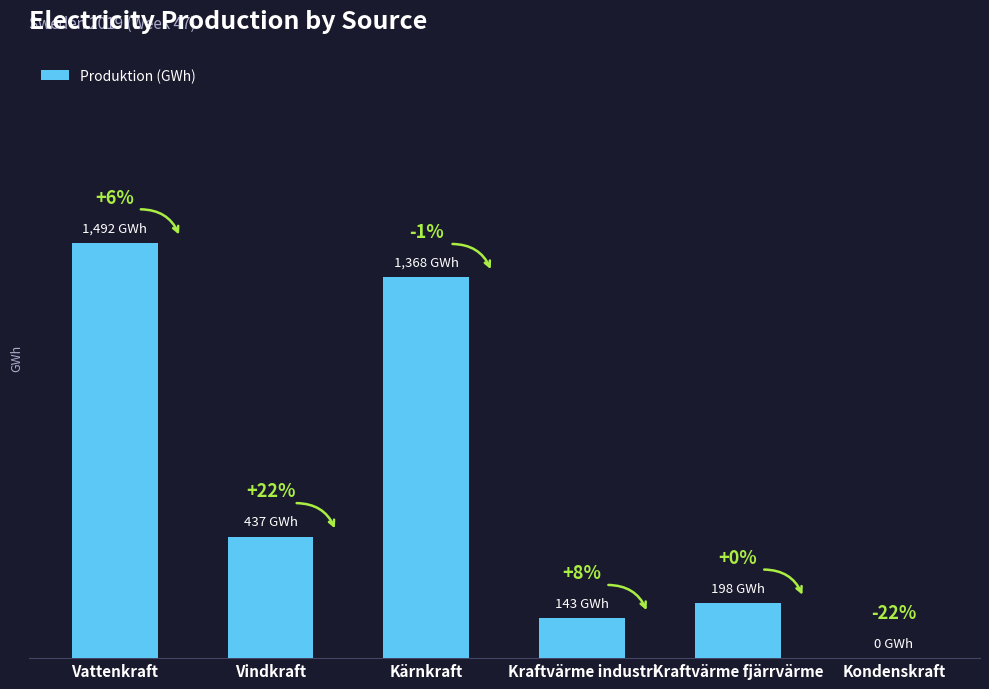

How many data points does each series have?

6